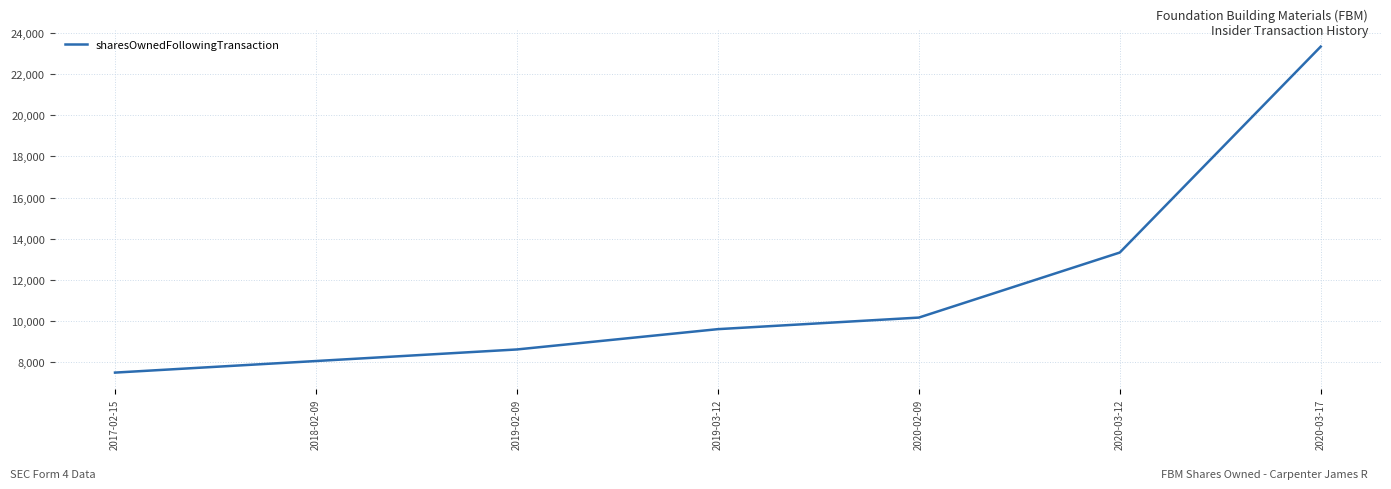

Between 2017-02-15 and 2020-02-09, which is larger?

2020-02-09